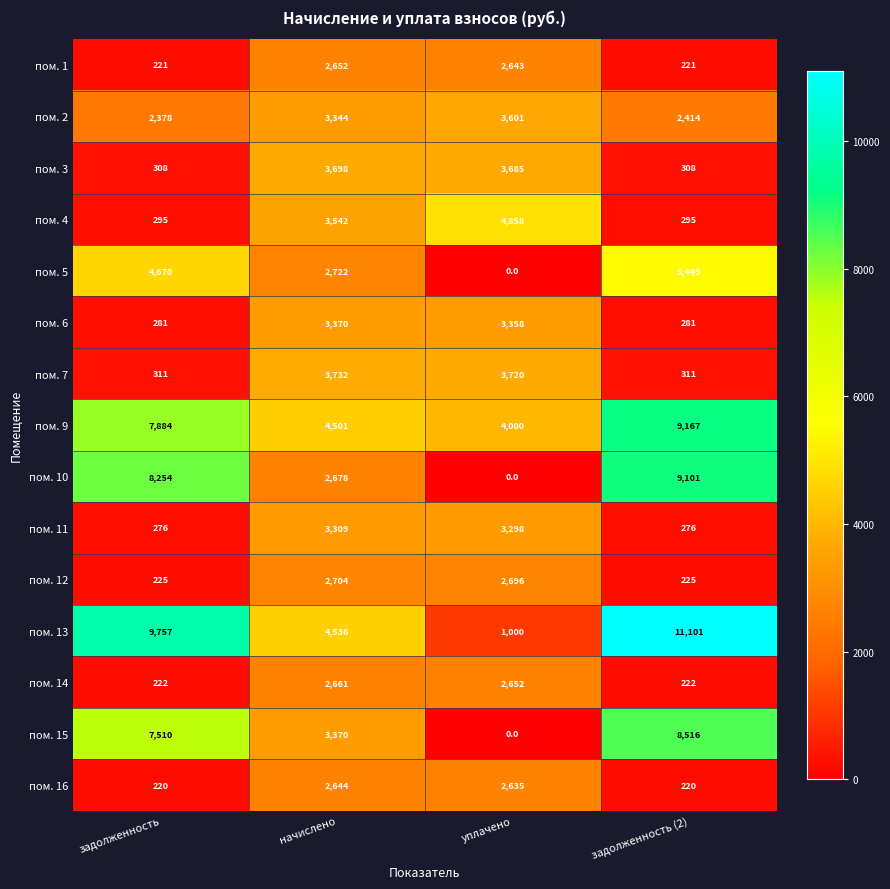

What is the sum of all пом. 10 values?

20033